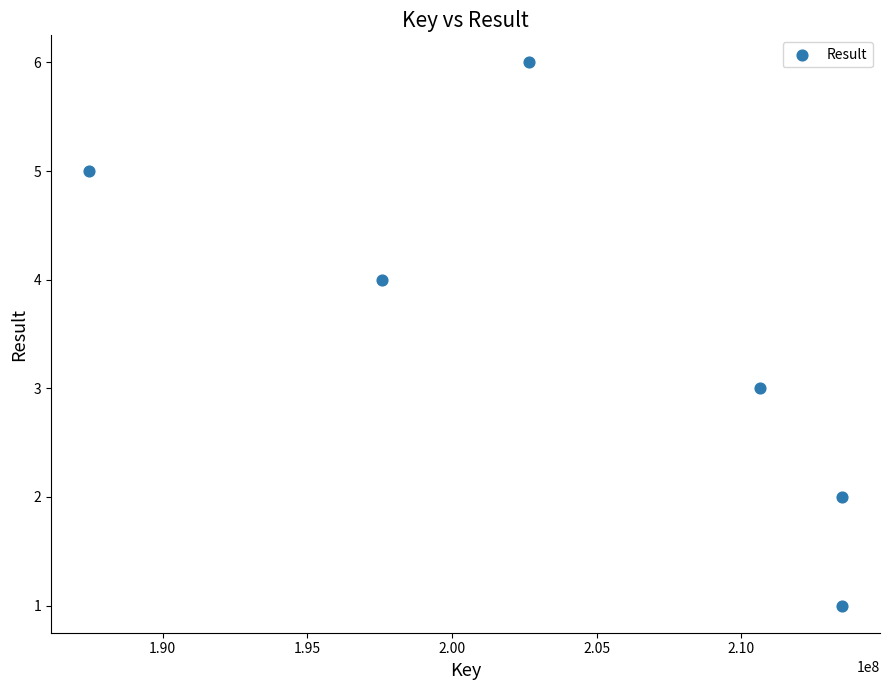

What is the average X value?

204220211